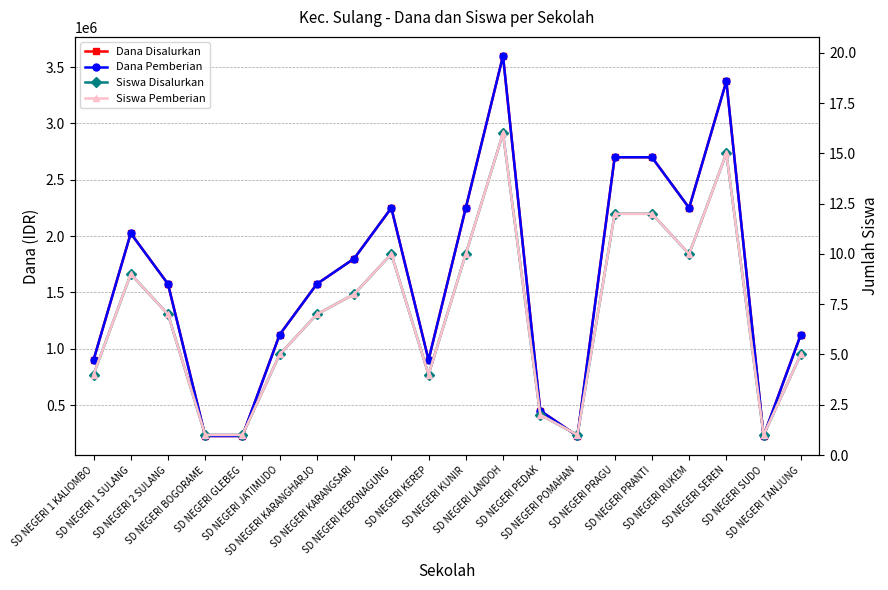

True or false: Siswa Pemberian and Siswa Disalurkan cross at least once.

False